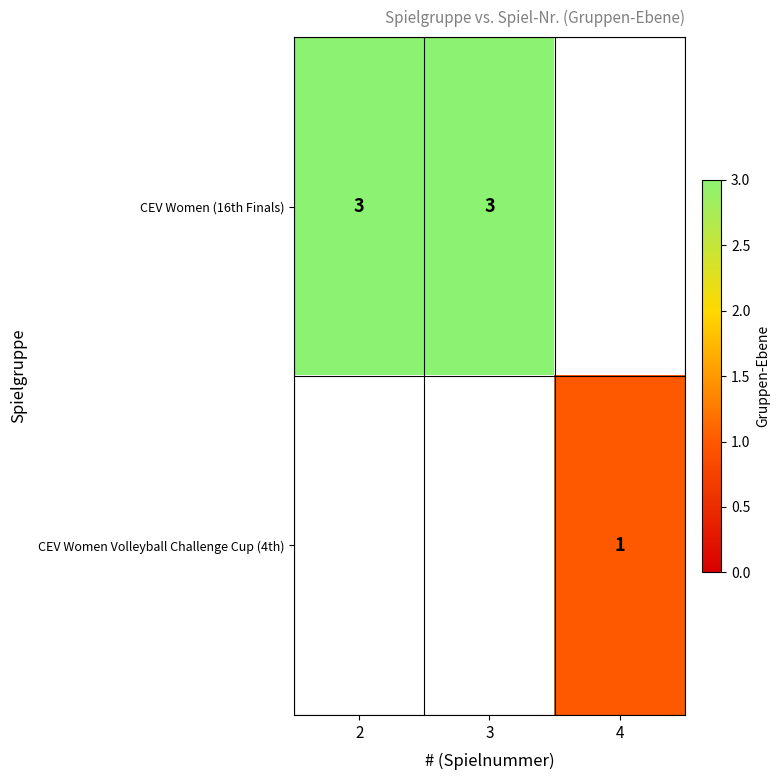

The value of CEV Women (16th Finals) at 2 is 3. True or false?

True